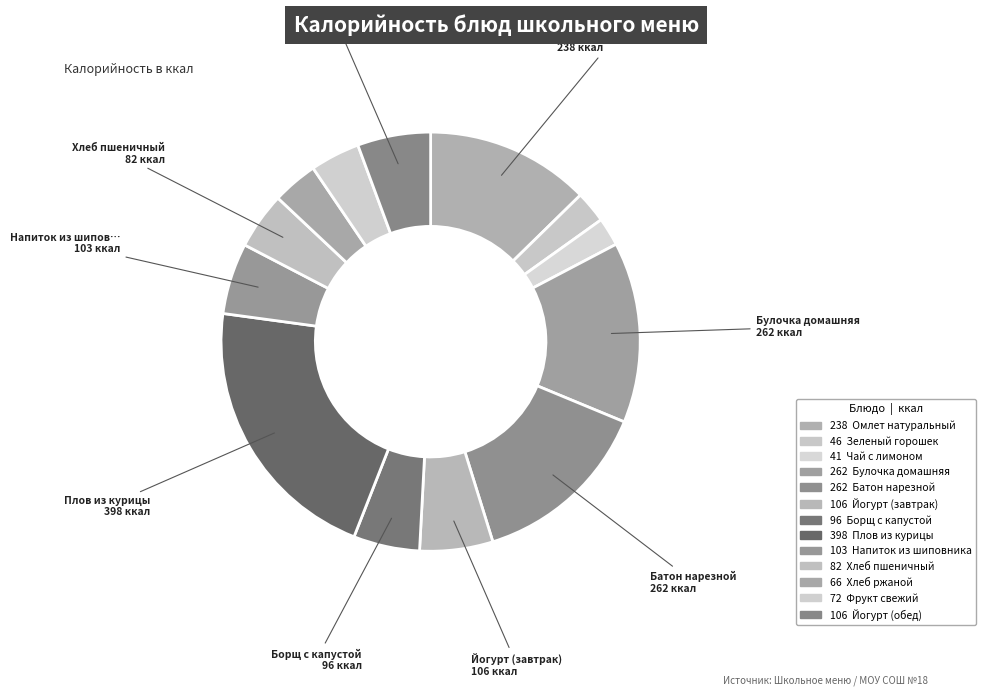

Count the number of slices in the pie.

13